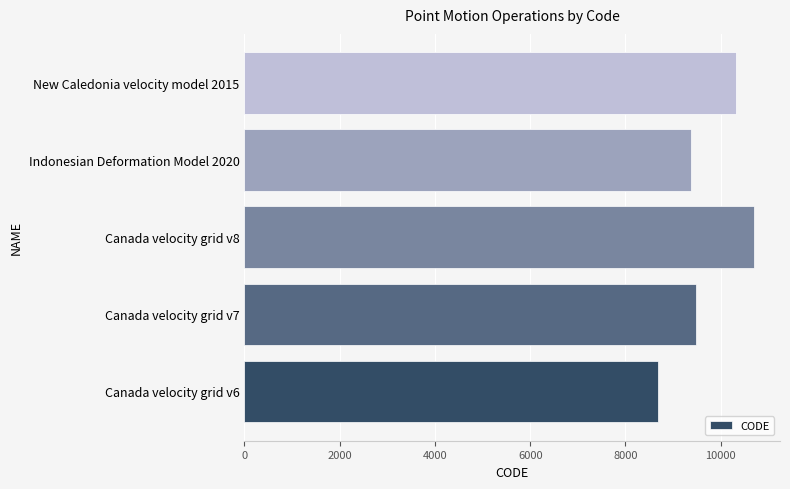

The value at Canada velocity grid v8 is 10707. True or false?

True